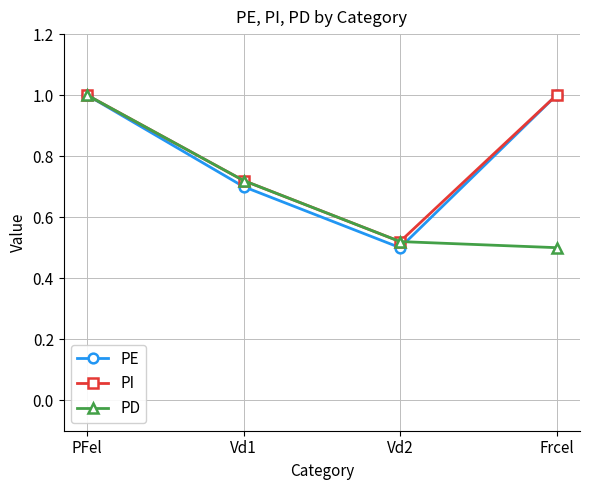

Which series ends up on top after the final intersection of PD and PE?

PE